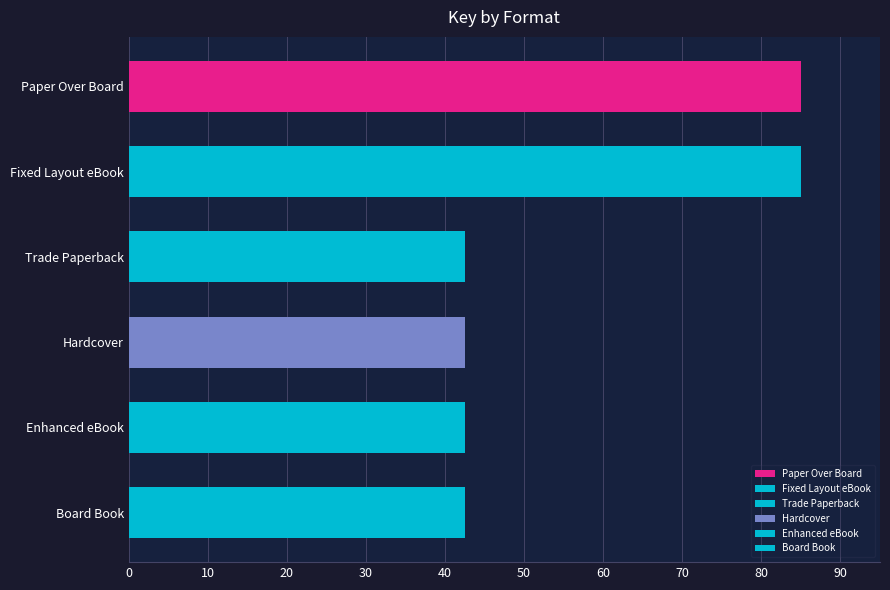

True or false: the data shows 26.5 at Hardcover.

False